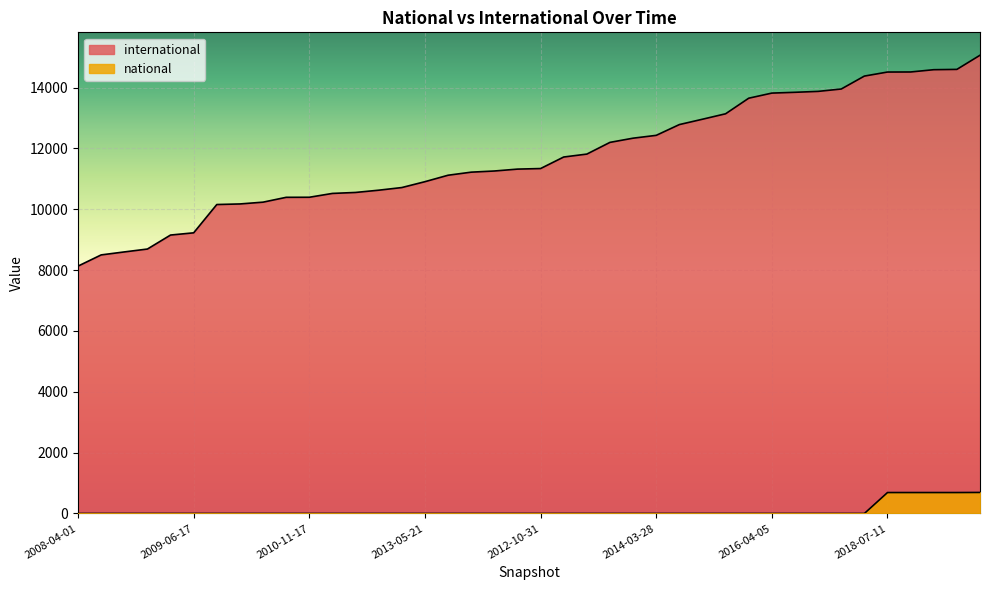

Between 2014-09-08 and 2010-04-01, which is larger?

2014-09-08